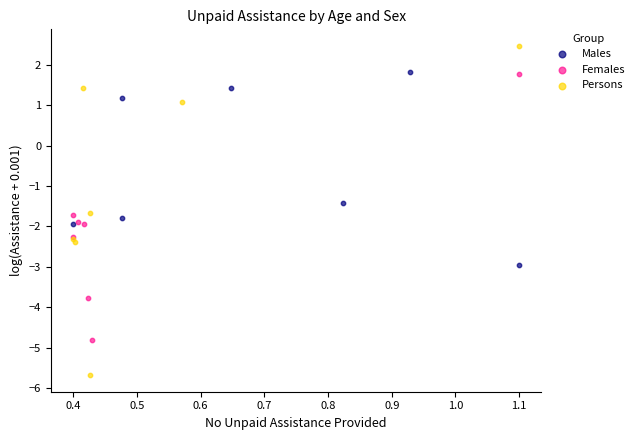

Which series contains the highest Y value?

Persons